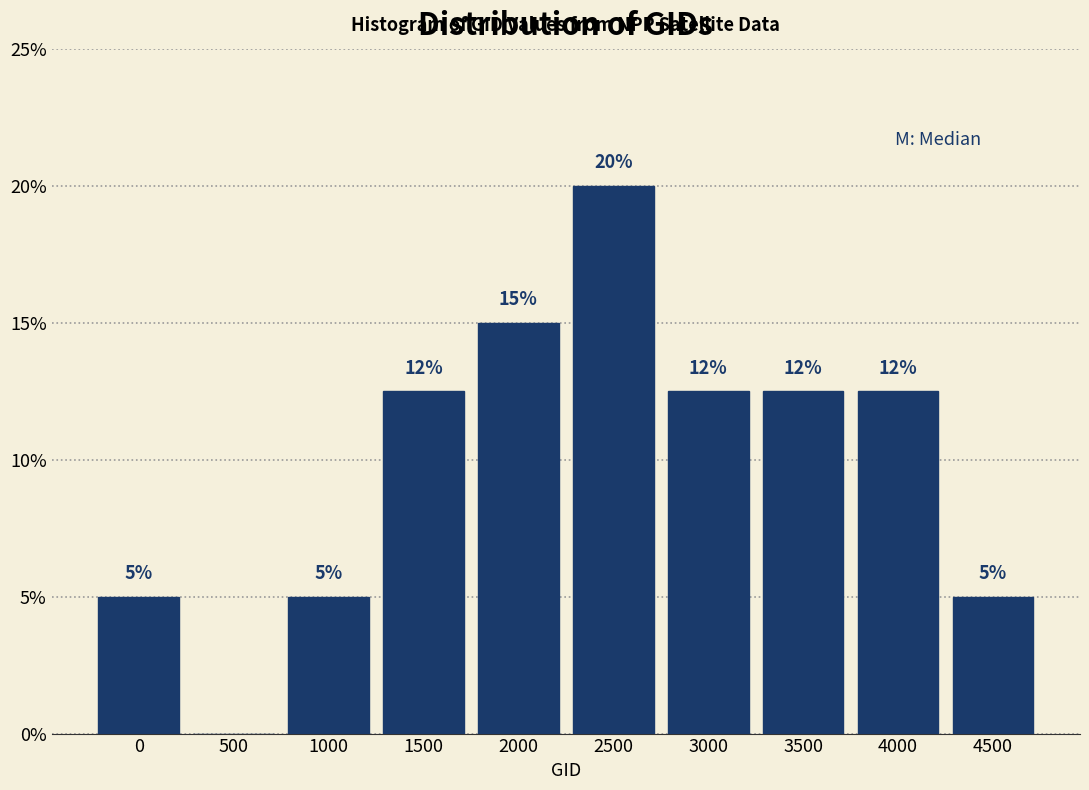

The value at 2000 is 15.0. True or false?

True